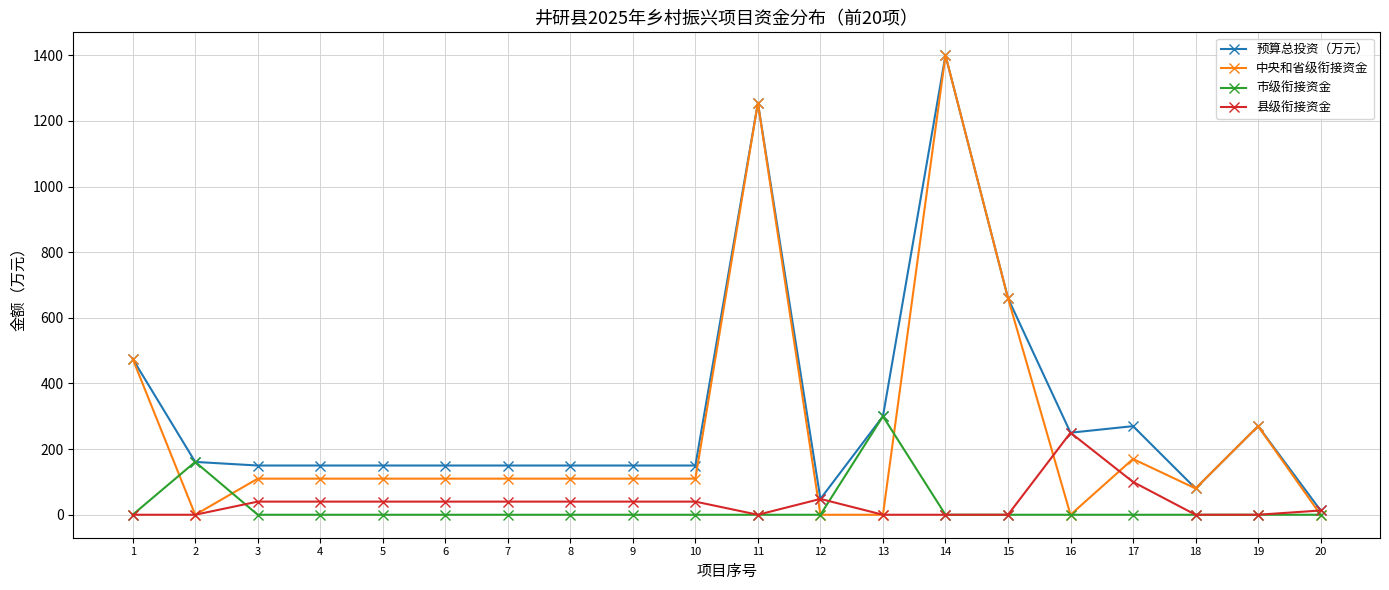

True or false: 中央和省级衔接资金 and 市级衔接资金 cross at least once.

True